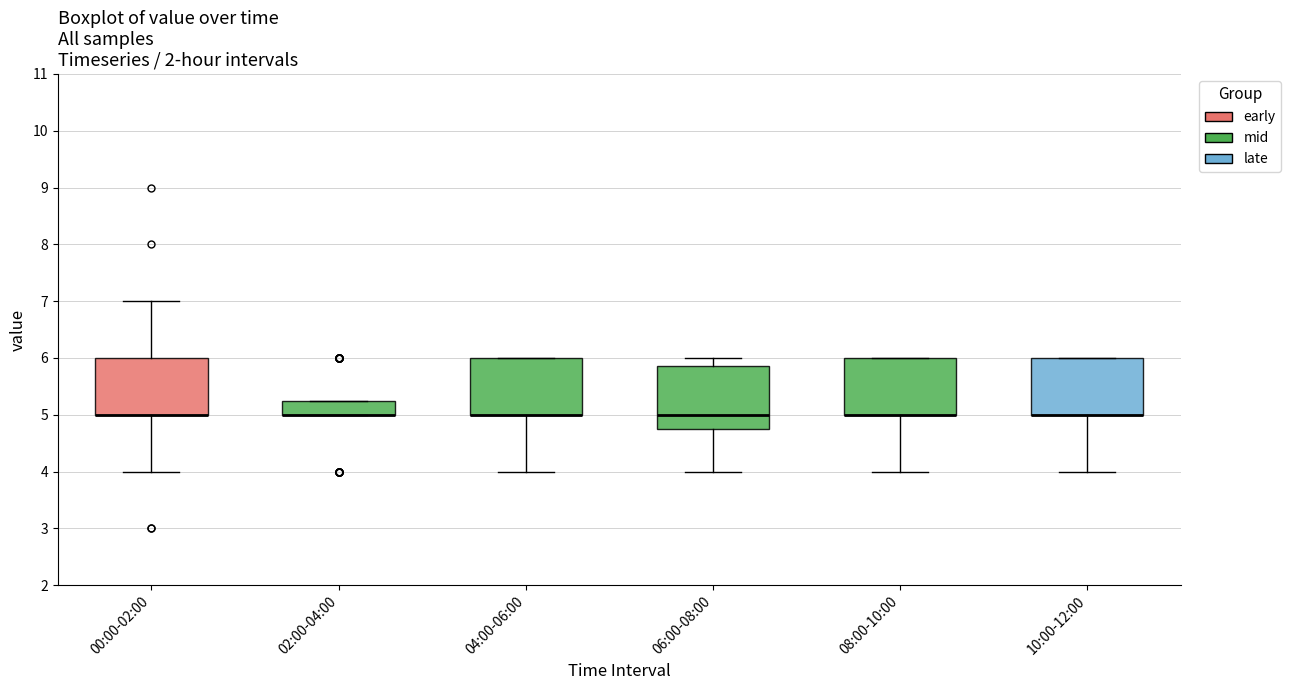

Reading left to right, transcribe this box plot: for each box, give where its median line is, the range the box spans, and where its two whiskers end, as read against the y-axis. The values are not printed on the chart, so give them approximately, as read against the axis.

00:00-02:00: median 5.0 (drawn on the box's lower edge), box 5.0 to 6.0, whiskers 4.0 to 7.0
02:00-04:00: median 5.0 (drawn on the box's lower edge), box 5.0 to 5.3, whiskers 5.0 to 5.3
04:00-06:00: median 5.0 (drawn on the box's lower edge), box 5.0 to 6.0, whiskers 4.0 to 6.0
06:00-08:00: median 5.0, box 4.8 to 5.9, whiskers 4.0 to 6.0
08:00-10:00: median 5.0 (drawn on the box's lower edge), box 5.0 to 6.0, whiskers 4.0 to 6.0
10:00-12:00: median 5.0 (drawn on the box's lower edge), box 5.0 to 6.0, whiskers 4.0 to 6.0